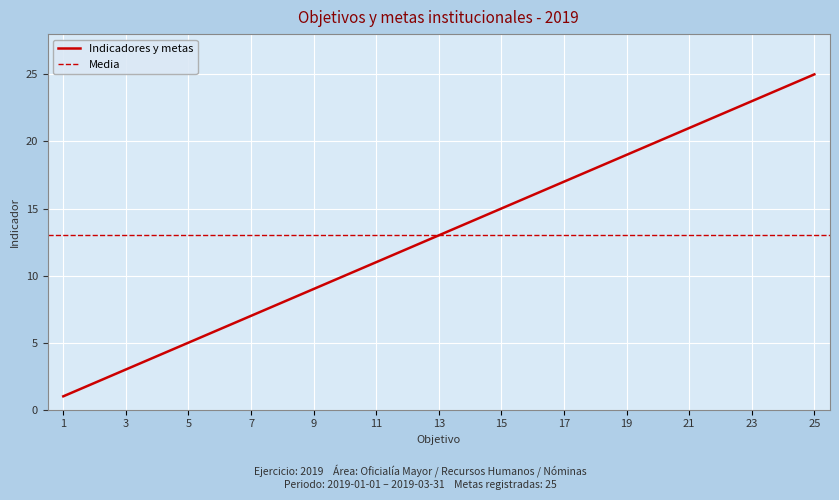

What is the value of the 9th point from the left?

9